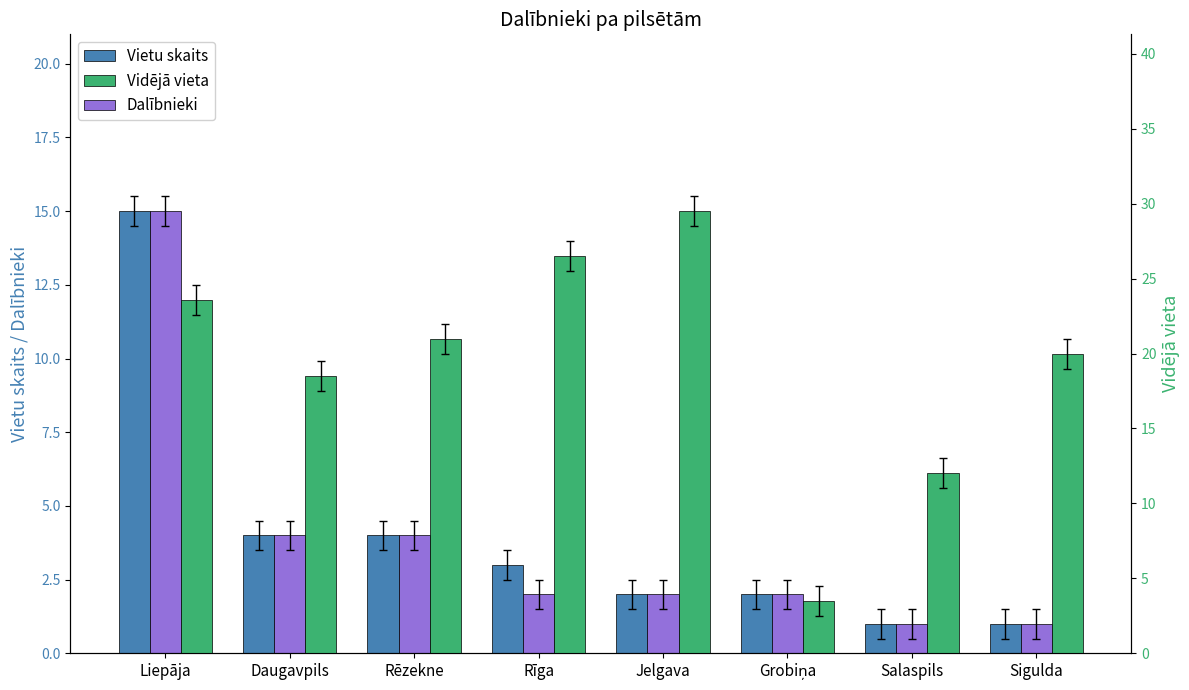

What is the sum of all Dalībnieki values?

31.0